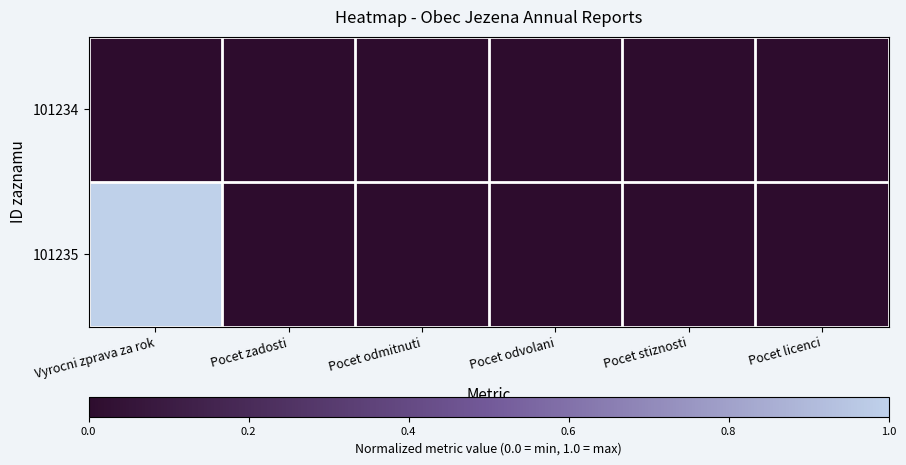

Which series has the largest total across all categories?

101235